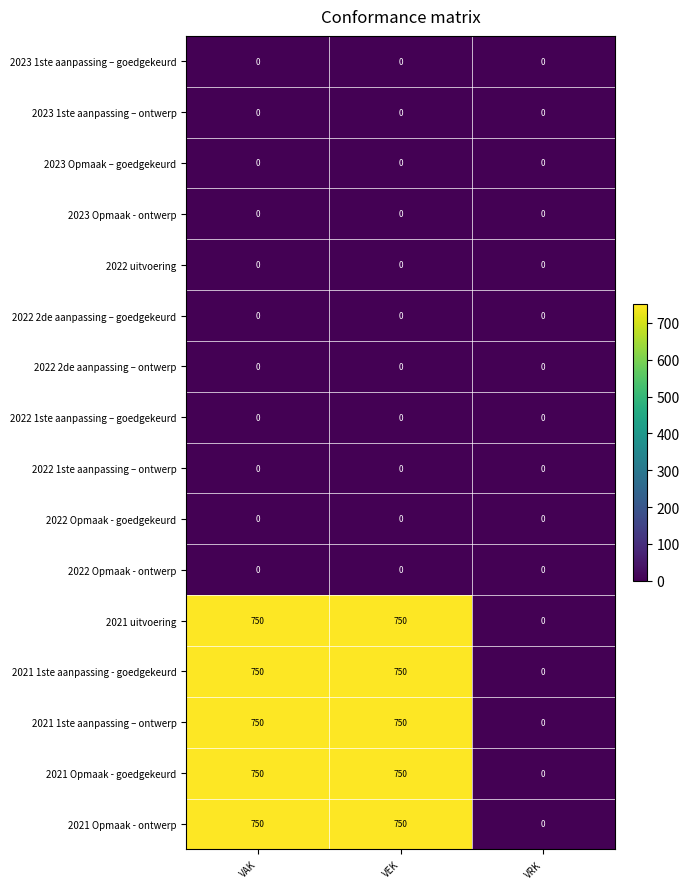

True or false: 2022 1ste aanpassing – goedgekeurd has a value of 0 at VAK.

True